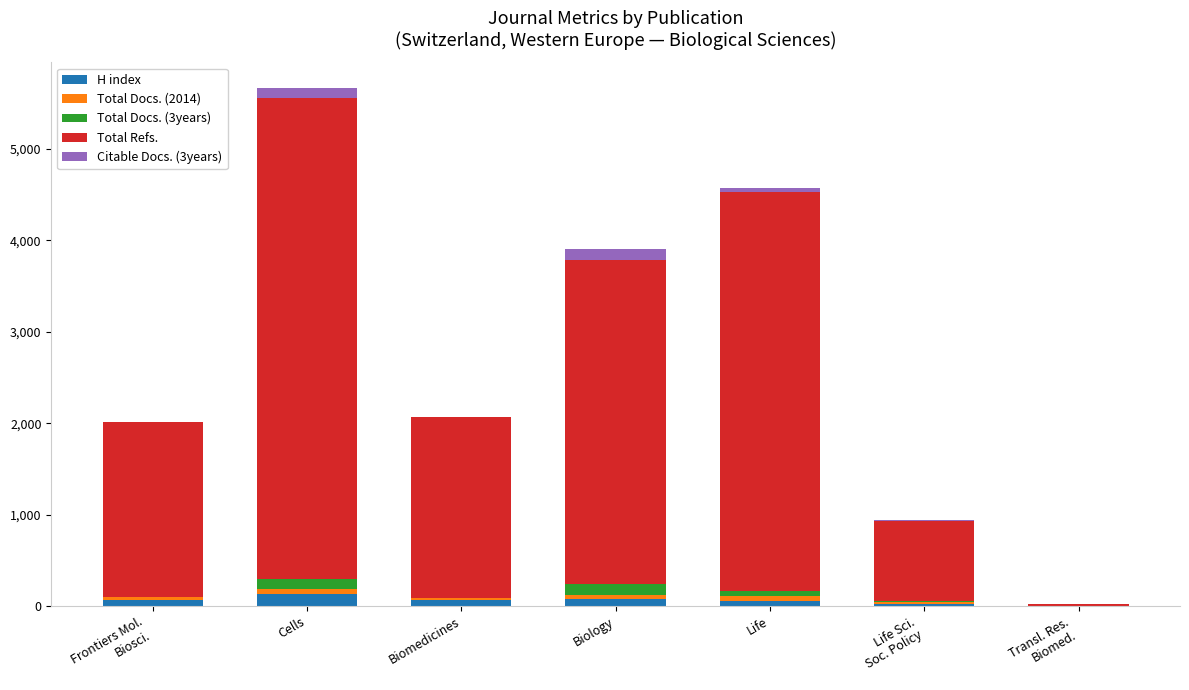

At which category is the sum across all series the highest?

Cells